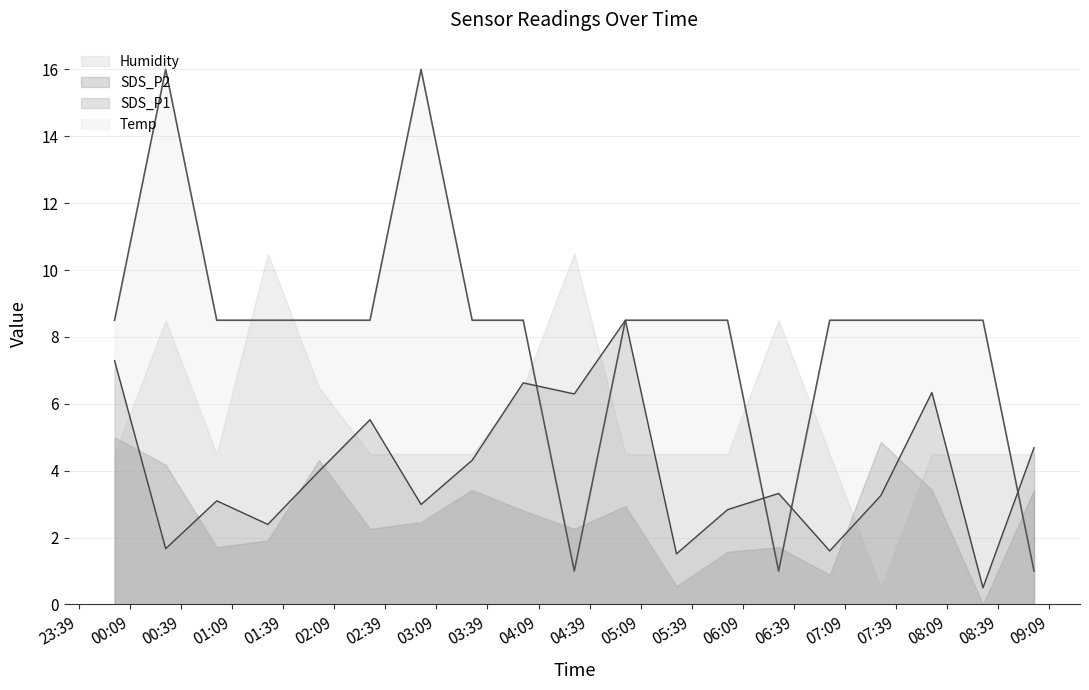

Which has a higher value, 2022/09/19 06:30 or 2022/09/19 02:30?

2022/09/19 02:30